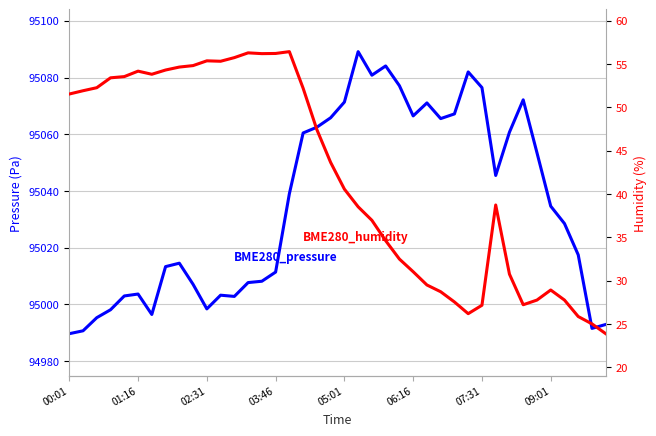

Does the chart have visible grid lines?

Yes